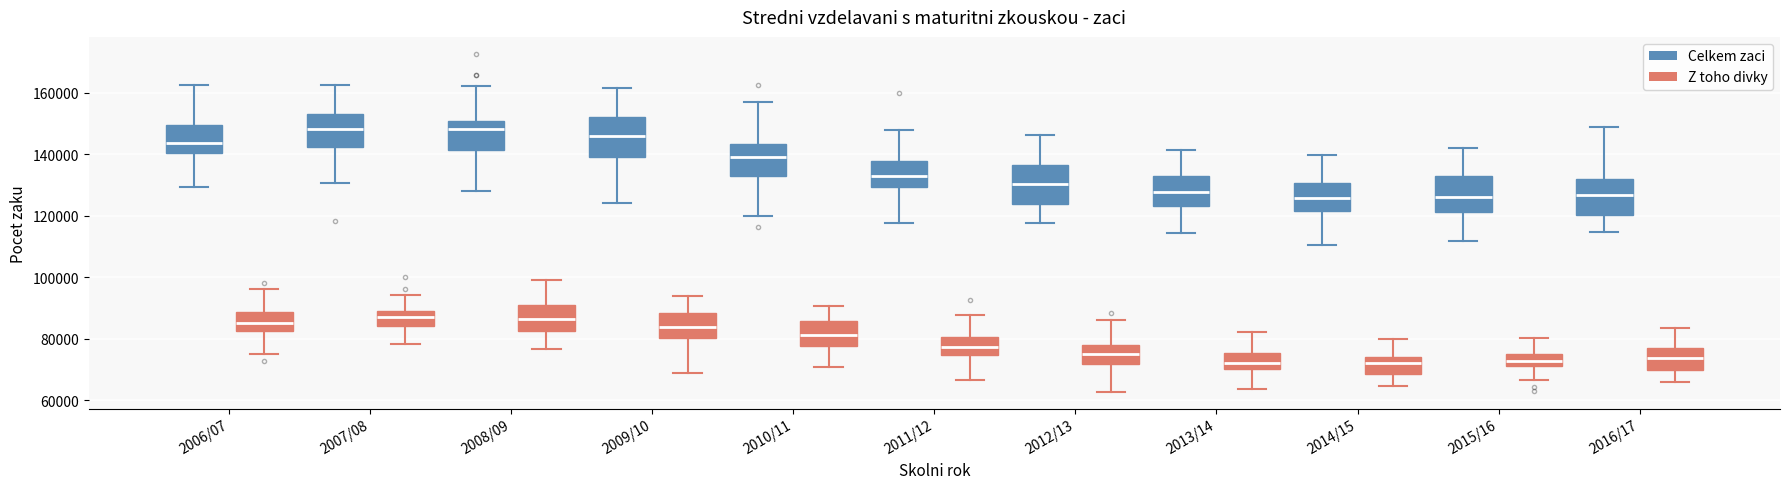

Reading left to right, transcribe this box plot: for each box, give where its median line is, the range the box spans, and where its two whiskers end, as read against the y-axis. The values are not printed on the chart, so give them approximately, as read against the axis.

2006/07 (Celkem zaci): median 144000, box 140000 to 150000, whiskers 130000 to 162000
2006/07 (Z toho divky): median 84000, box 82000 to 88000, whiskers 74000 to 96000
2007/08 (Celkem zaci): median 148000, box 142000 to 152000, whiskers 130000 to 162000
2007/08 (Z toho divky): median 88000 (inside the box), box 84000 to 88000, whiskers 78000 to 94000
2008/09 (Celkem zaci): median 148000, box 142000 to 150000, whiskers 128000 to 162000
2008/09 (Z toho divky): median 86000, box 82000 to 90000, whiskers 76000 to 100000
2009/10 (Celkem zaci): median 146000, box 140000 to 152000, whiskers 124000 to 162000
2009/10 (Z toho divky): median 84000, box 80000 to 88000, whiskers 68000 to 94000
2010/11 (Celkem zaci): median 140000, box 132000 to 144000, whiskers 120000 to 156000
2010/11 (Z toho divky): median 82000, box 78000 to 86000, whiskers 70000 to 90000
2011/12 (Celkem zaci): median 134000, box 130000 to 138000, whiskers 118000 to 148000
2011/12 (Z toho divky): median 78000, box 74000 to 80000, whiskers 66000 to 88000
2012/13 (Celkem zaci): median 130000, box 124000 to 136000, whiskers 118000 to 146000
2012/13 (Z toho divky): median 74000, box 72000 to 78000, whiskers 62000 to 86000
2013/14 (Celkem zaci): median 128000, box 124000 to 132000, whiskers 114000 to 142000
2013/14 (Z toho divky): median 72000, box 70000 to 76000, whiskers 64000 to 82000
2014/15 (Celkem zaci): median 126000, box 122000 to 130000, whiskers 110000 to 140000
2014/15 (Z toho divky): median 72000, box 68000 to 74000, whiskers 64000 to 80000
2015/16 (Celkem zaci): median 126000, box 122000 to 132000, whiskers 112000 to 142000
2015/16 (Z toho divky): median 72000 (inside the box), box 72000 to 74000, whiskers 66000 to 80000
2016/17 (Celkem zaci): median 126000, box 120000 to 132000, whiskers 114000 to 148000
2016/17 (Z toho divky): median 74000, box 70000 to 76000, whiskers 66000 to 84000